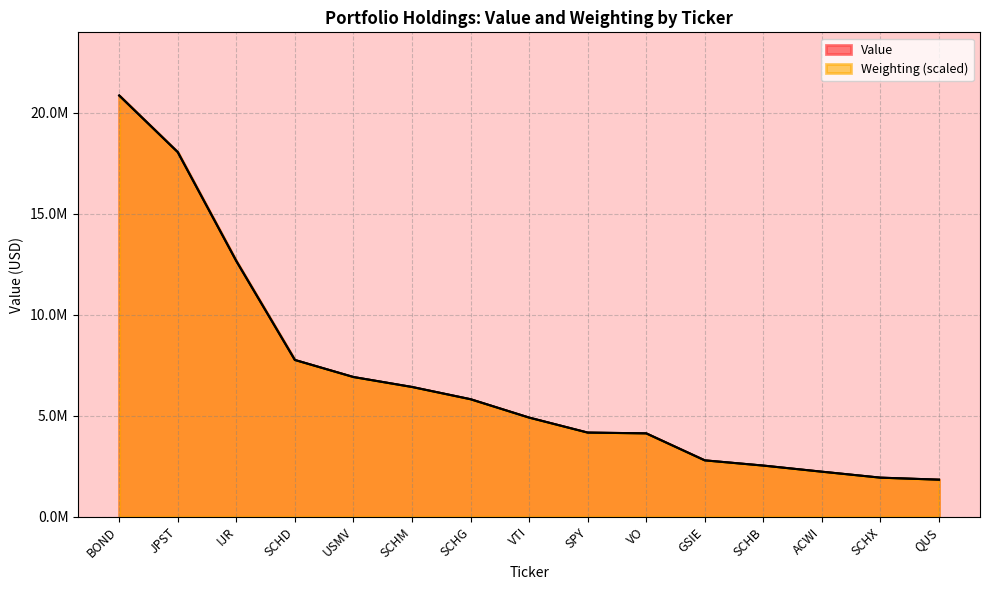

Which category has the lowest value in the Value series?

QUS